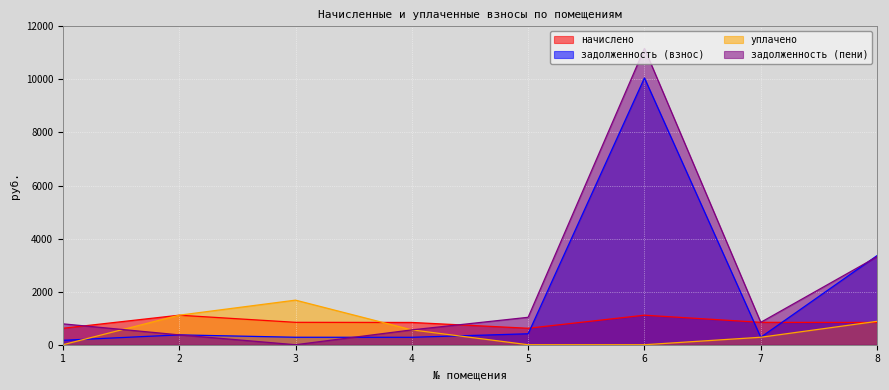

What is the difference between the задолженность (взнос) values at 2 and 1?

204.5